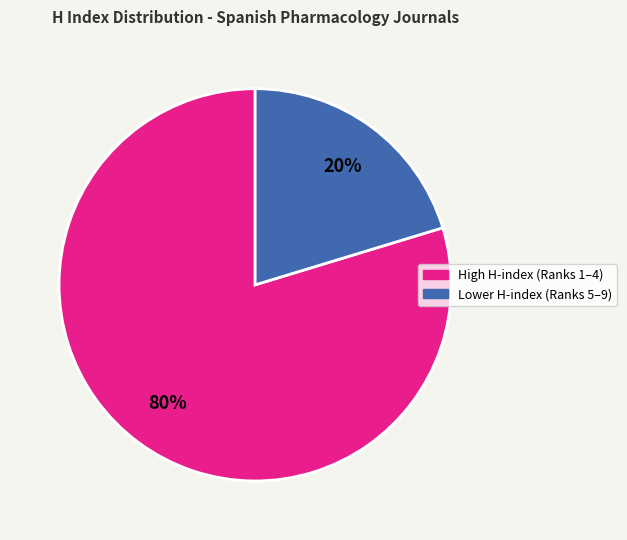

To the nearest percent, what is the average slice percentage?

50%